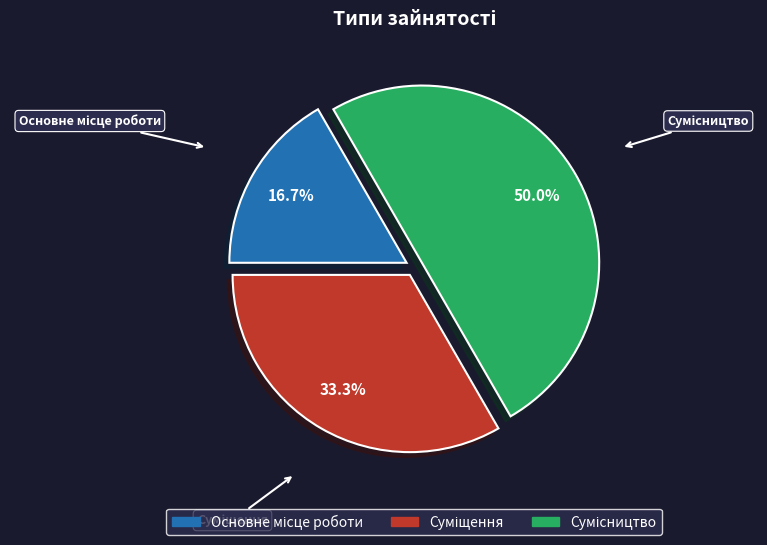

How many segments does this pie chart have?

3